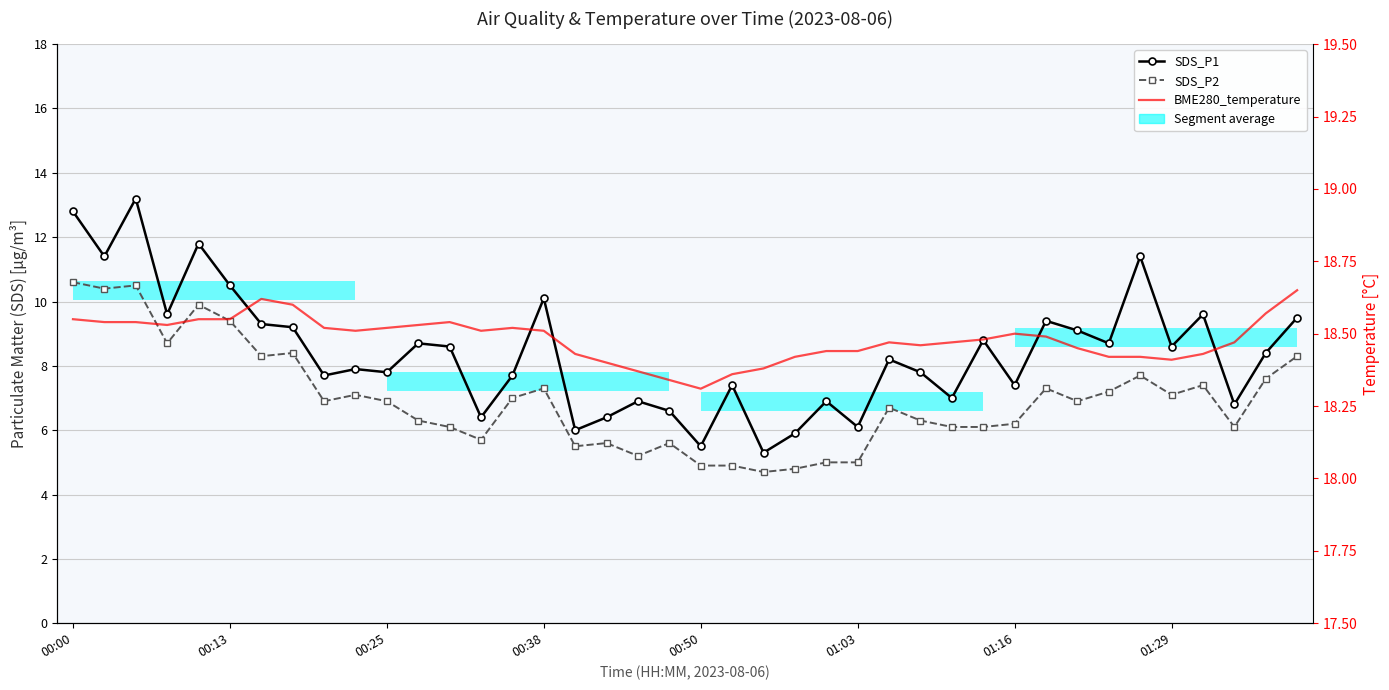

Which category has the highest value across all series?

39